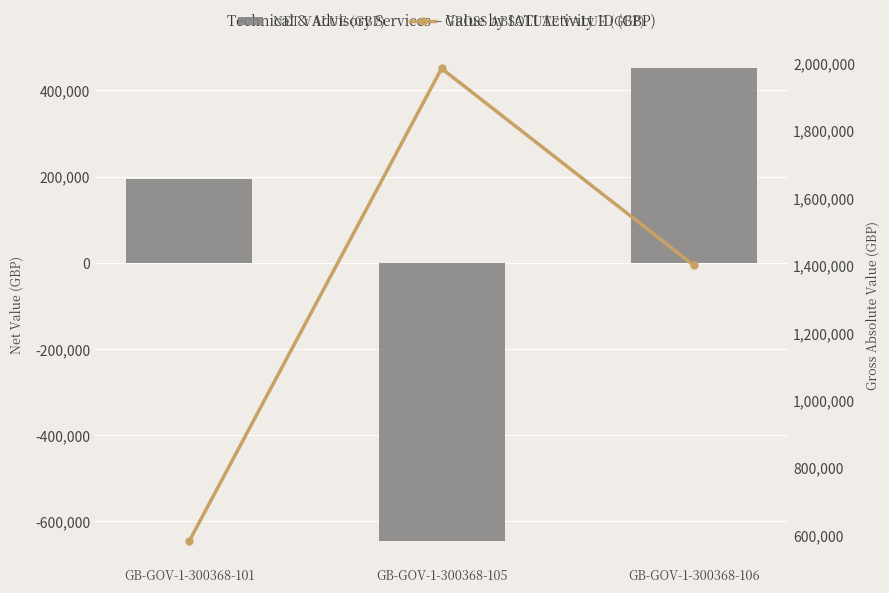

List the series in order of their overall mean, lowest first.

Net Value (GBP), Gross Absolute Value (GBP)